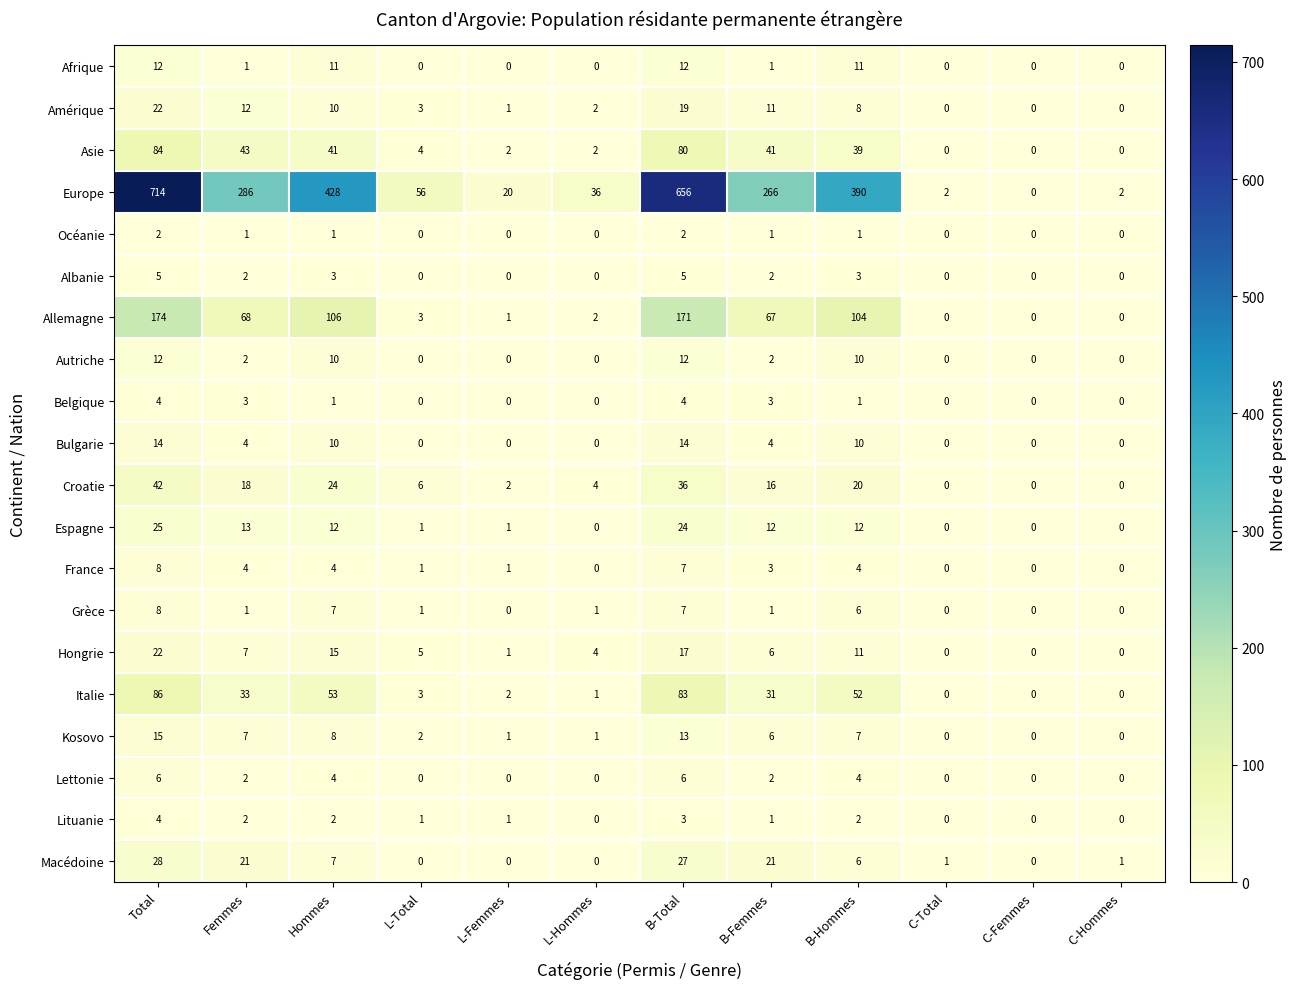

At which category is the sum across all series the highest?

Total